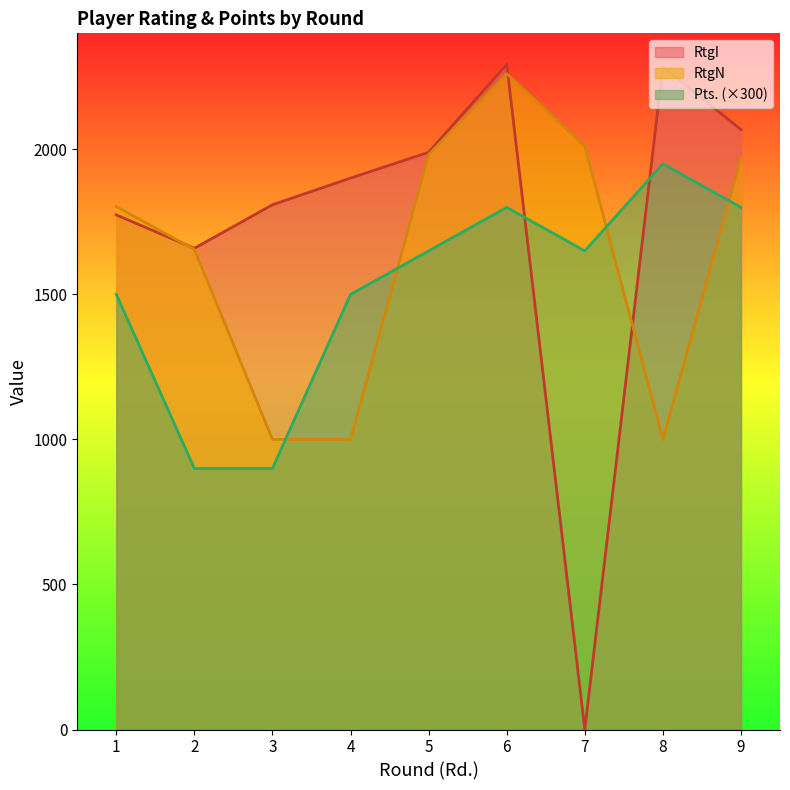

How many data points in RtgN are above 1803?

4